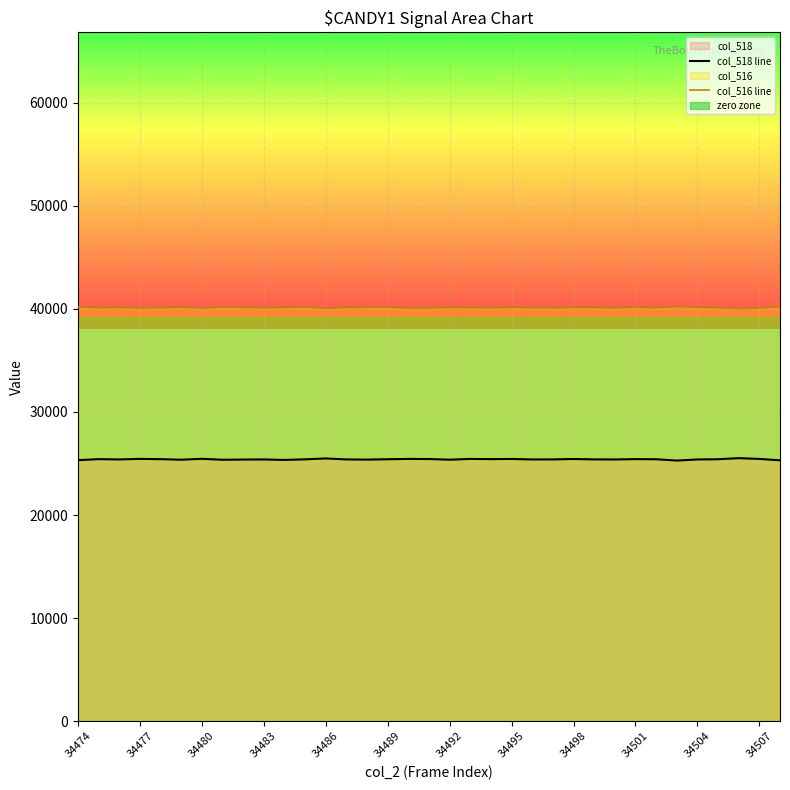

At how many categories does at least one series exceed 36786?

35